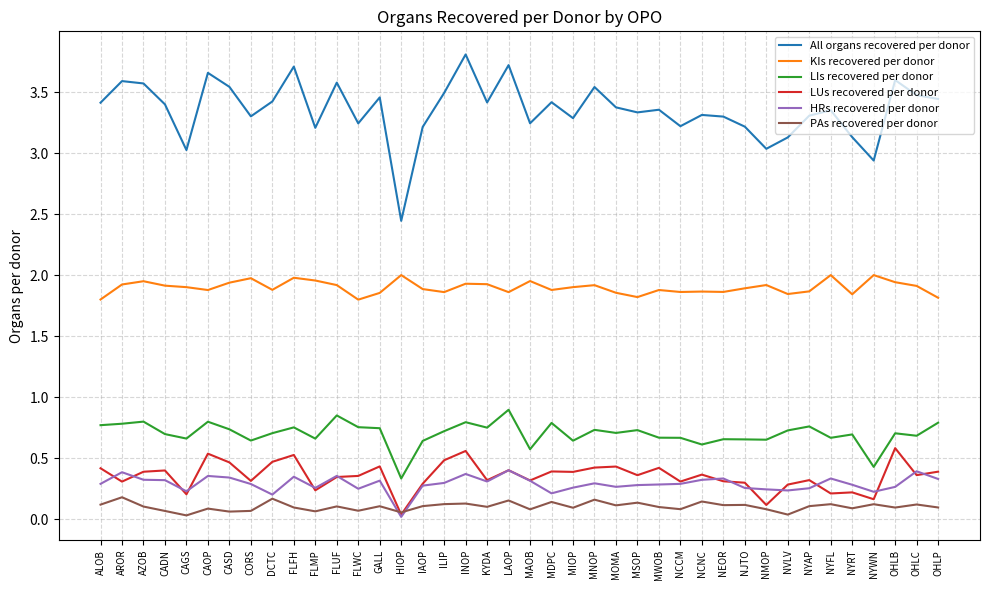

What position from the right is MIOP?

18